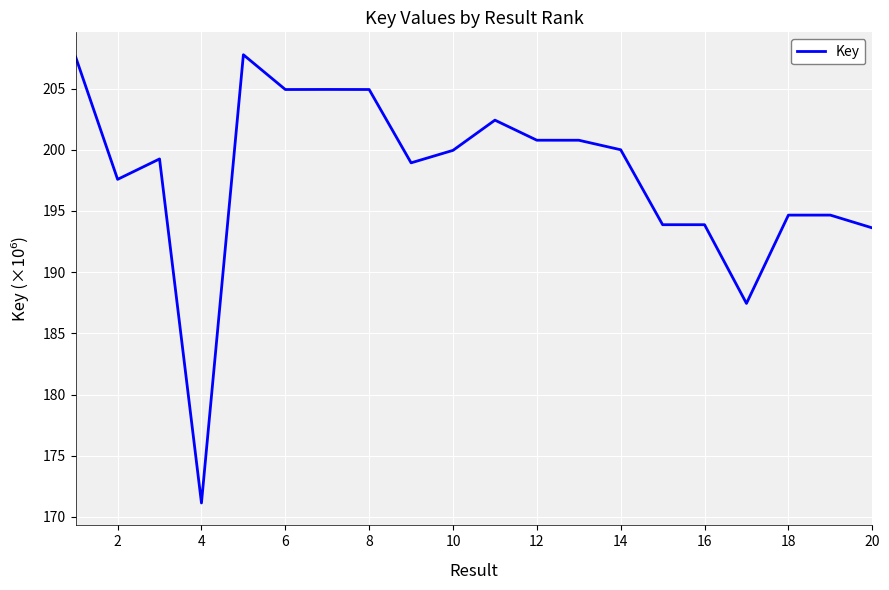

What is the minimum value shown in the chart?

171.1